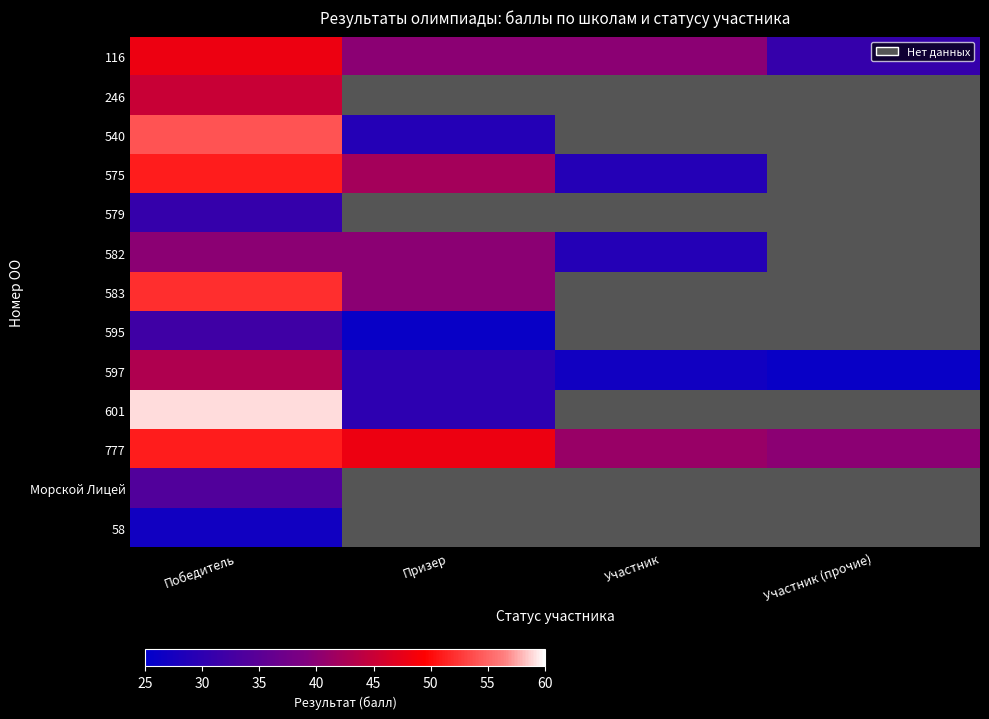

The value of 601 at Призер is 30.0. True or false?

True